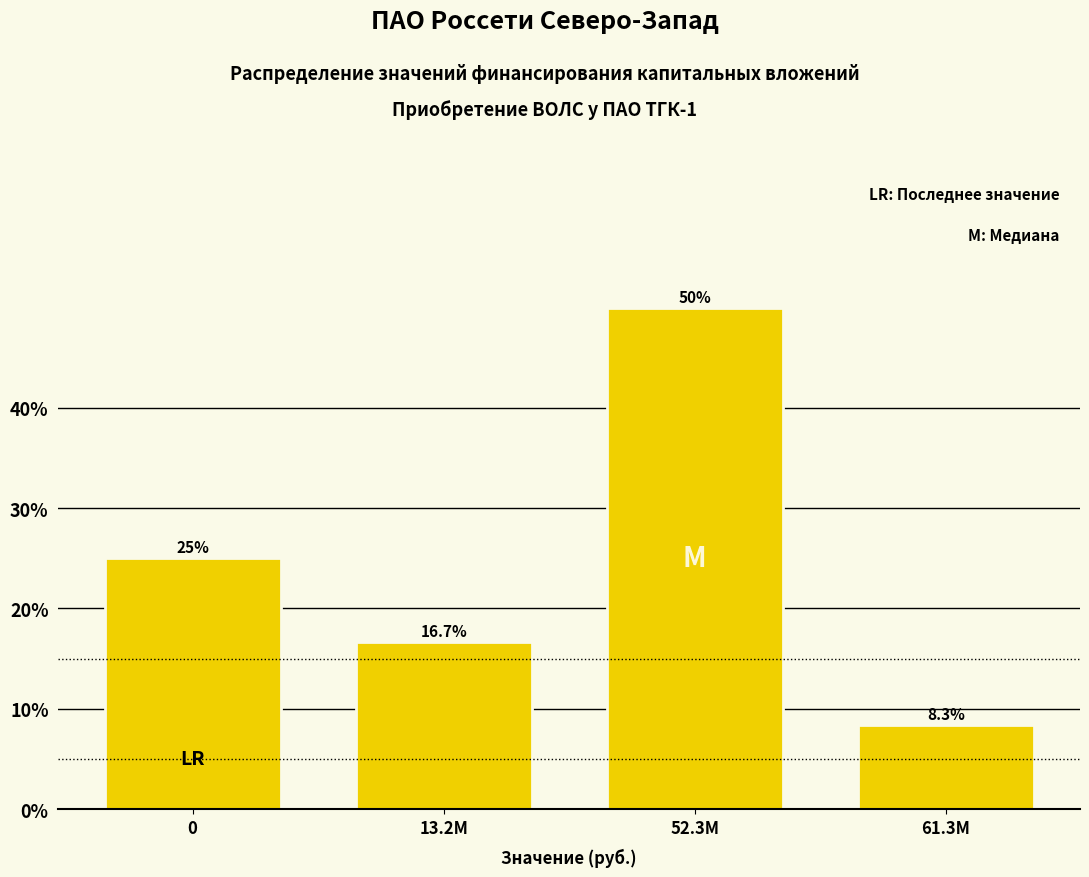

Reading left to right, extract all data points from this chart.

0=25.0	13.2M=16.7	52.3M=50.0	61.3M=8.3